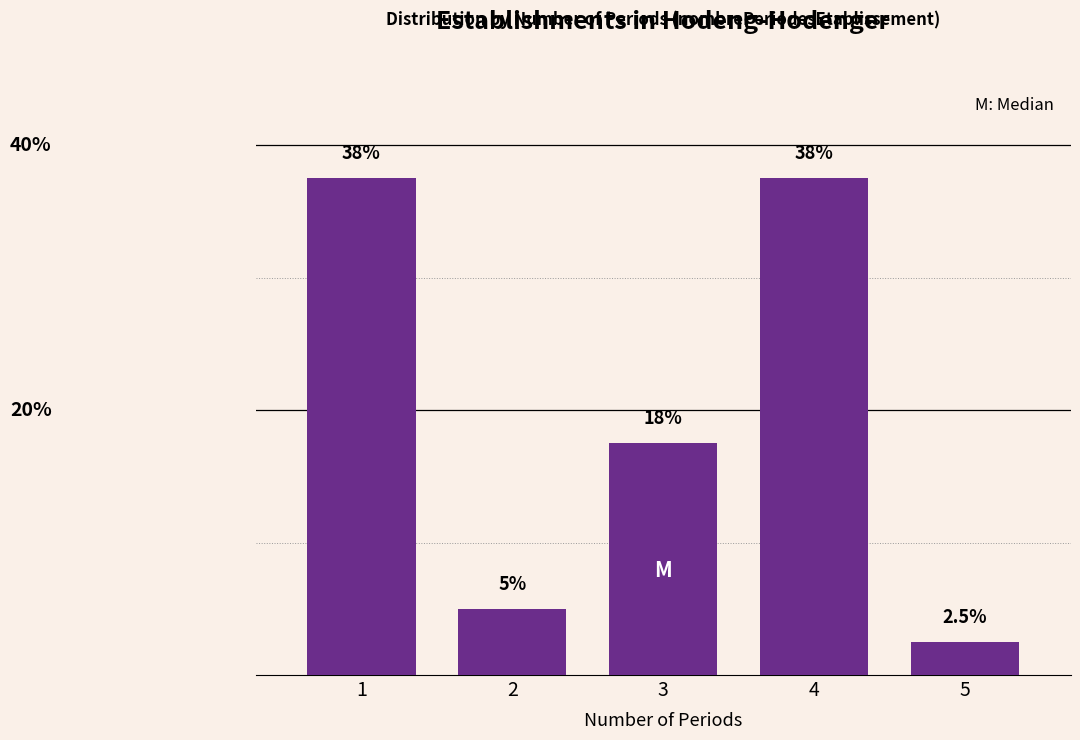

Are the bars horizontal?

No